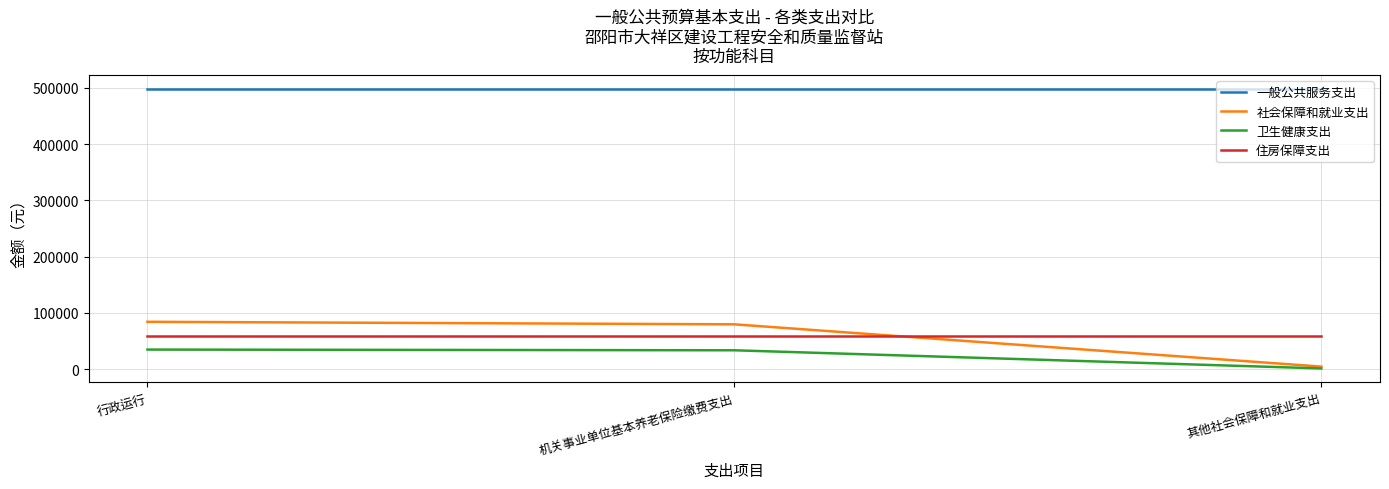

What is the spread (max minus min) of values at 机关事业单位基本养老保险缴费支出?

464516.8